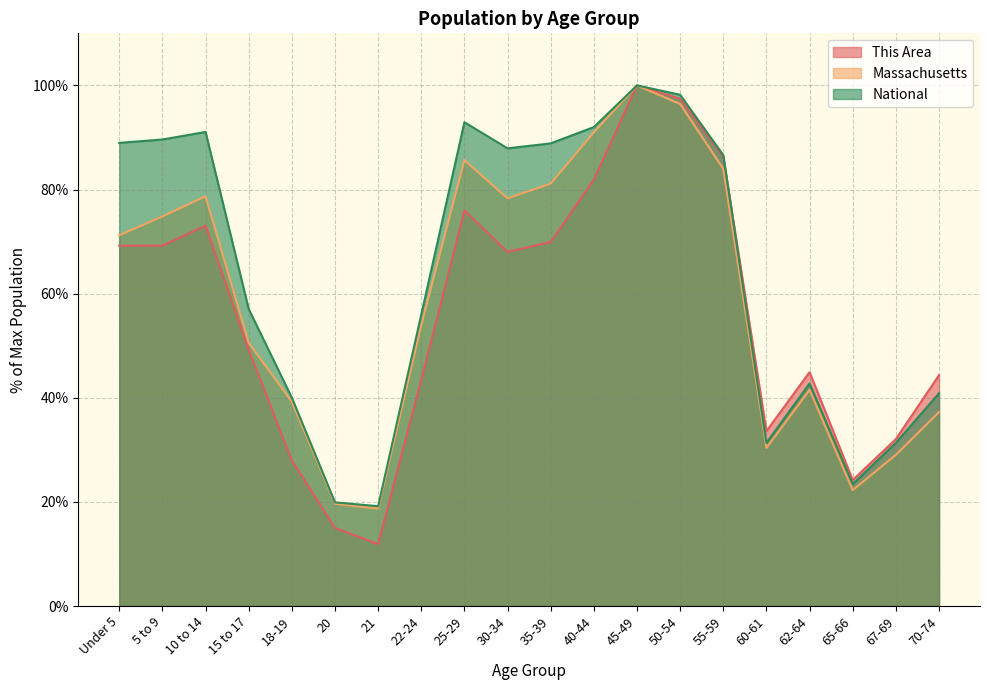

How many lines are shown in the chart?

3